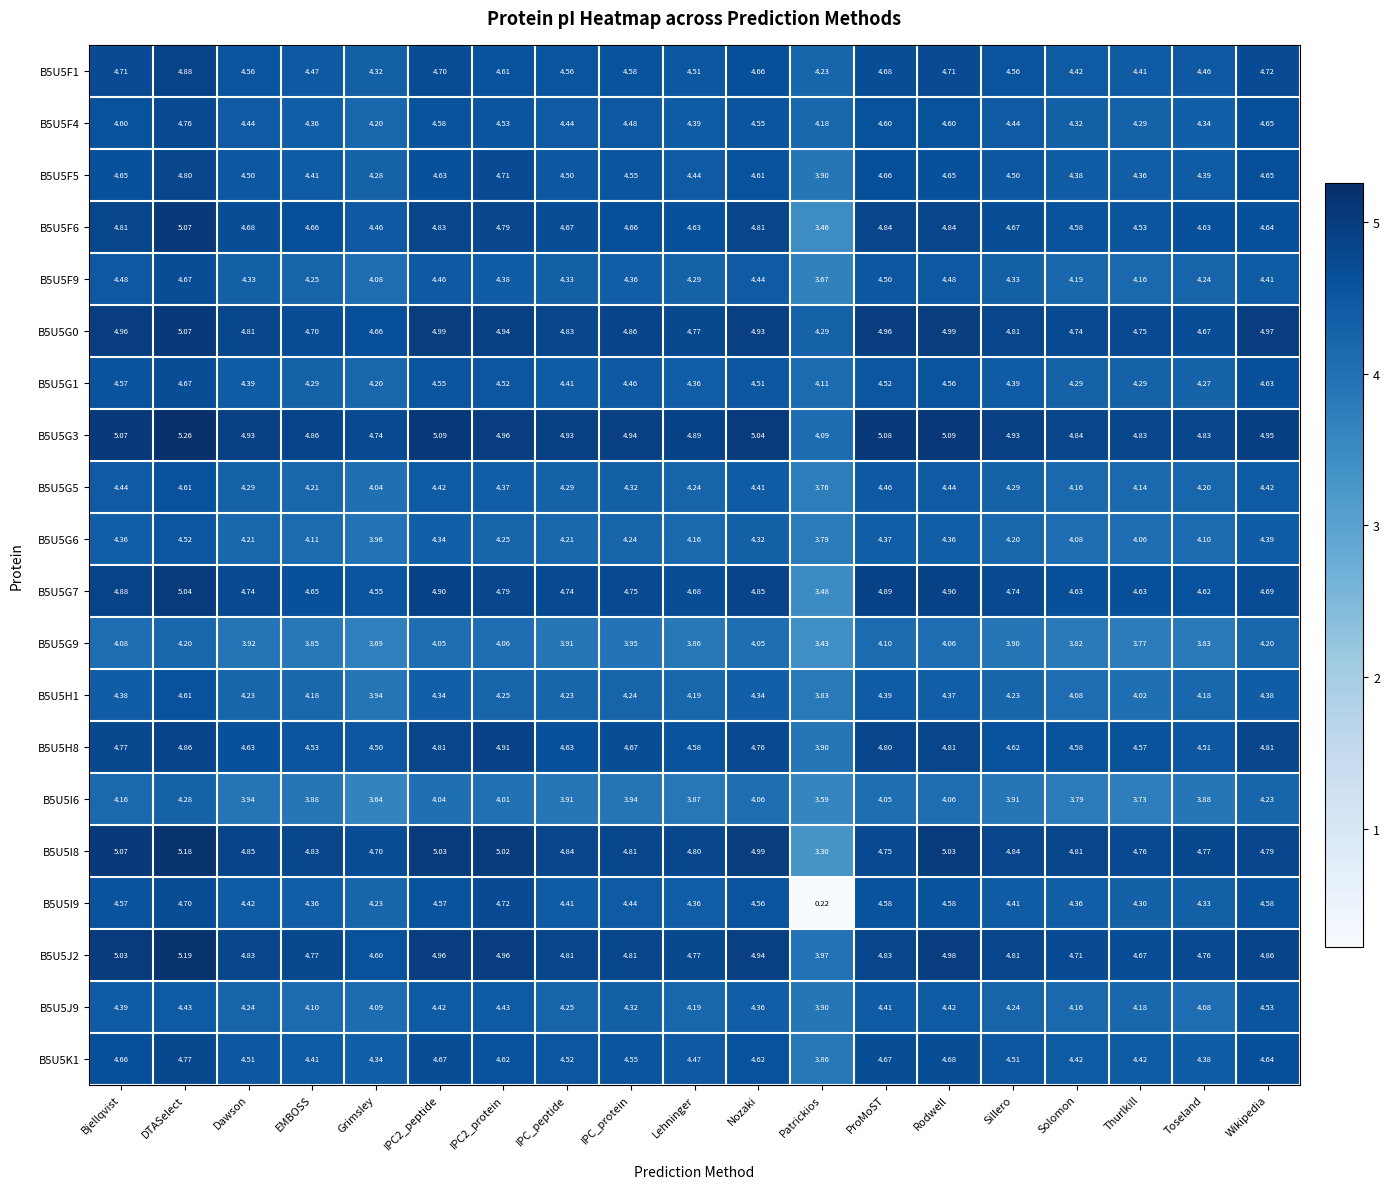

What is the total value across all series at Nozaki?

91.8